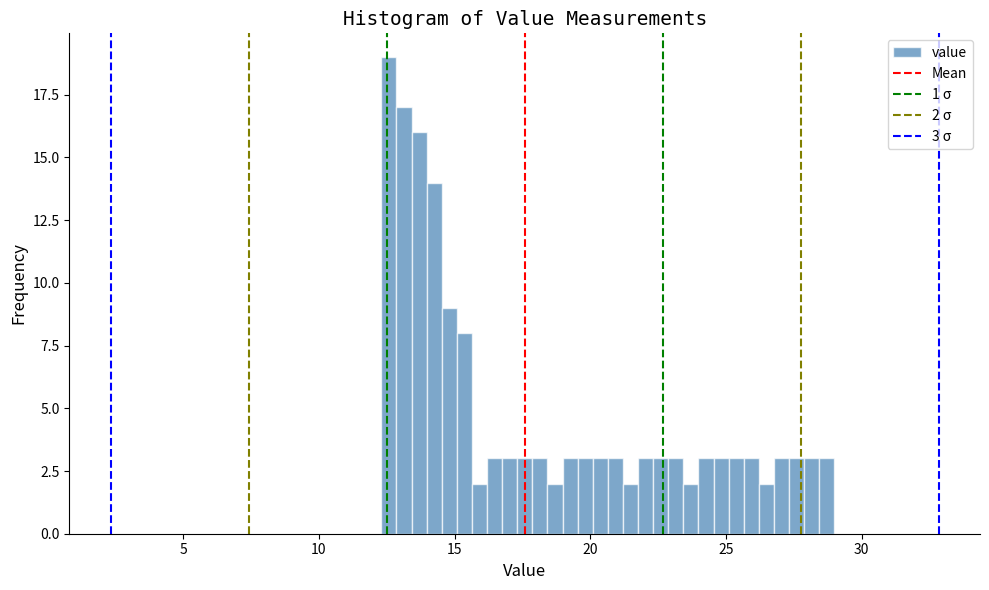

Read against the x-axis, roughly where is the centre of the tallest bar?

12.5